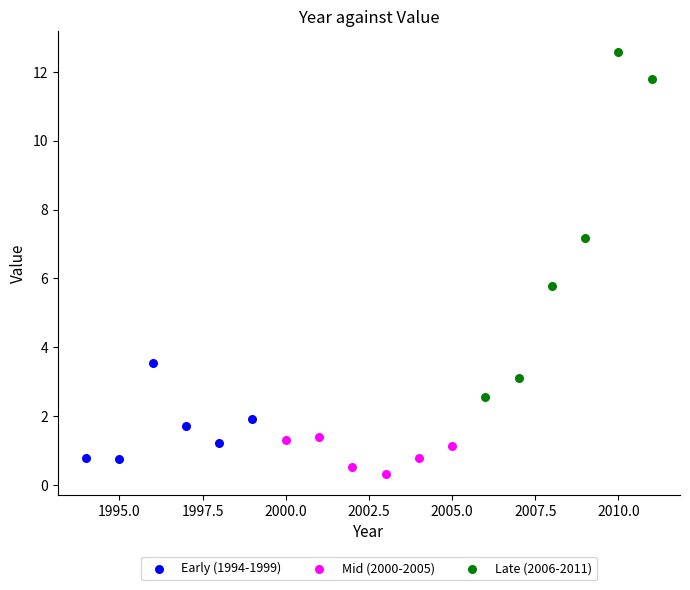

Which series contains the highest Y value?

Late (2006-2011)